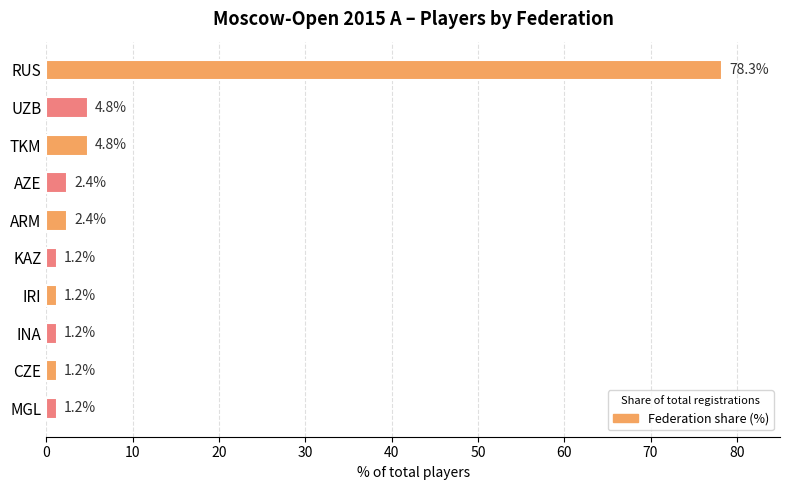

The value at UZB is 2.2. True or false?

False